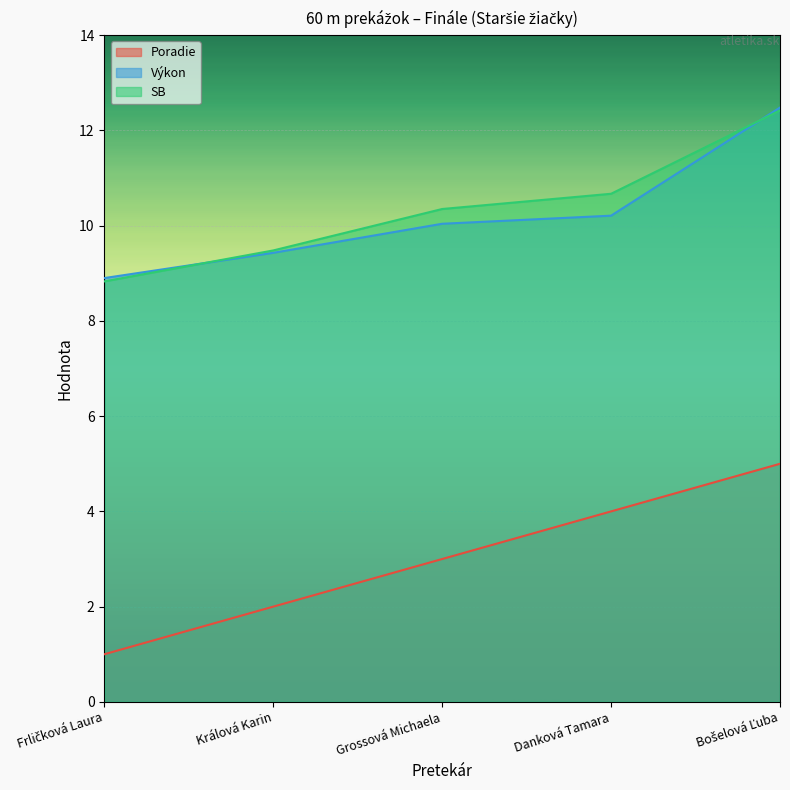

Rank the series at Danková Tamara from lowest to highest value.

Poradie, Výkon, SB